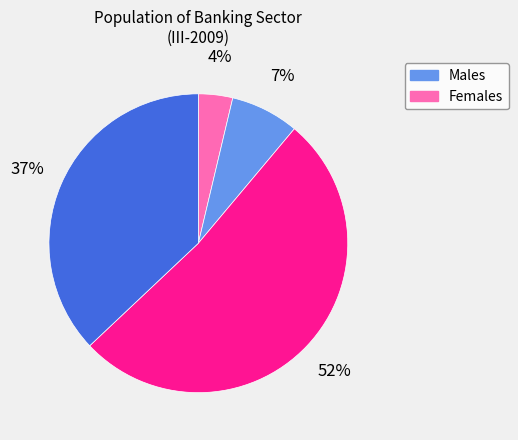

To the nearest percent, what is the difference between the largest and smallest slice percentages?

48%